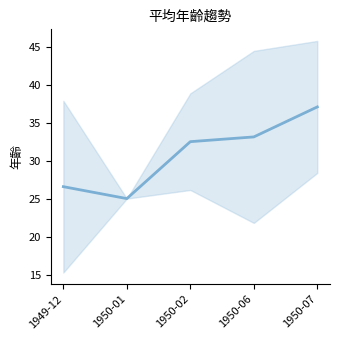

The value at 1950-06 is 33.1. True or false?

True